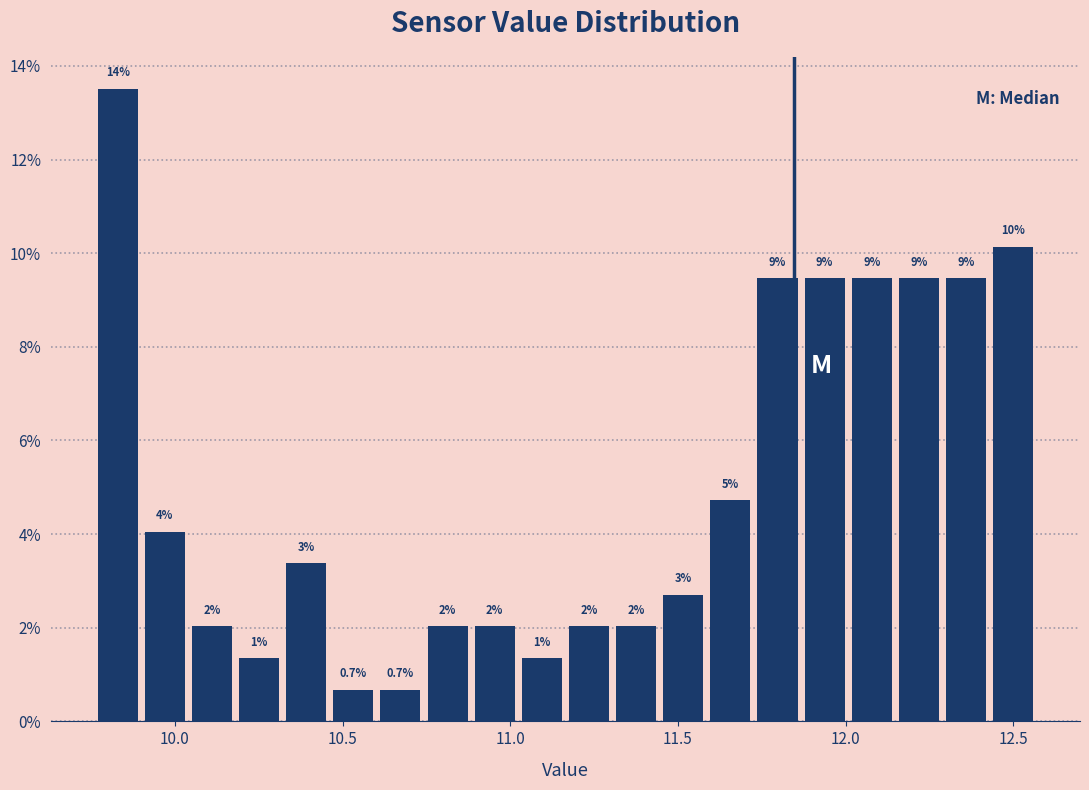

Around what value on the x-axis is the tallest bar? Give the approximate position of its centre, as read against the axis.

9.85